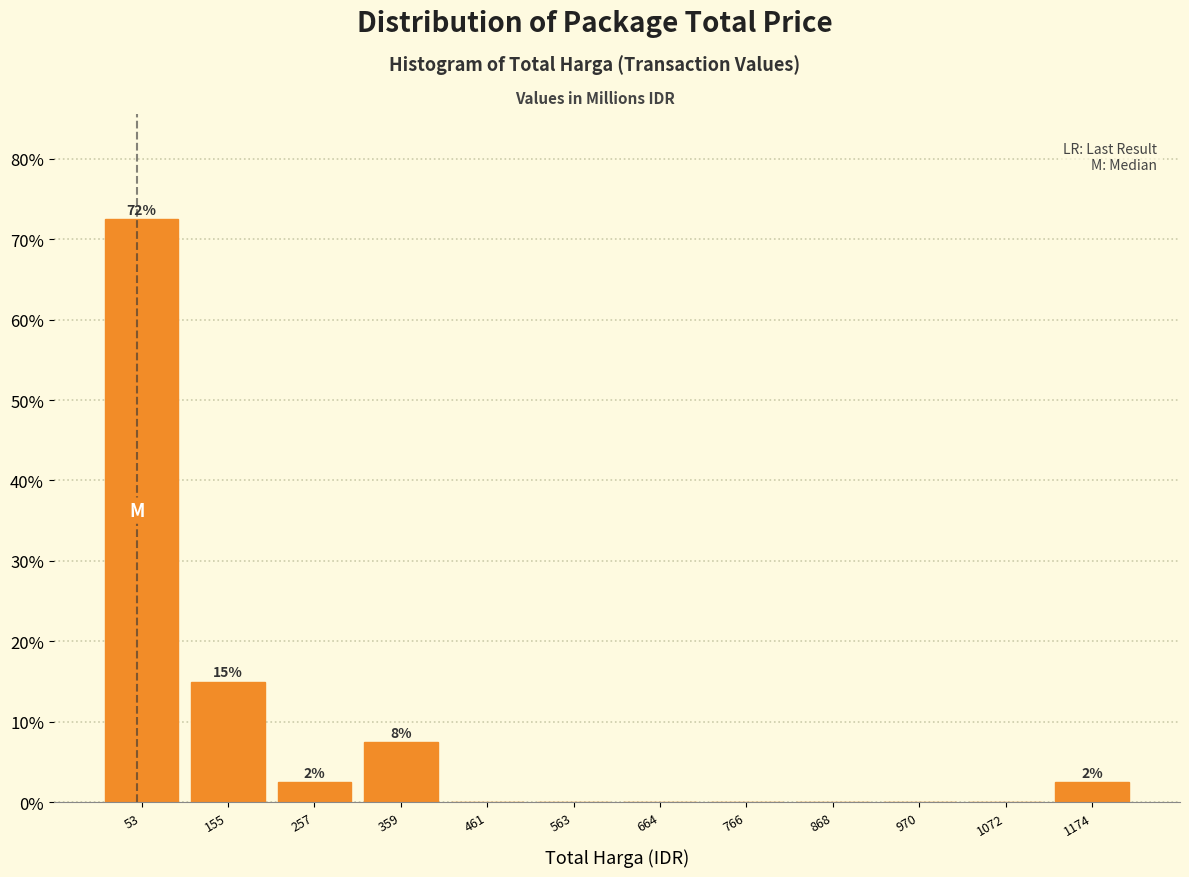

Which range on the x-axis has the tallest bar?

0 to 100